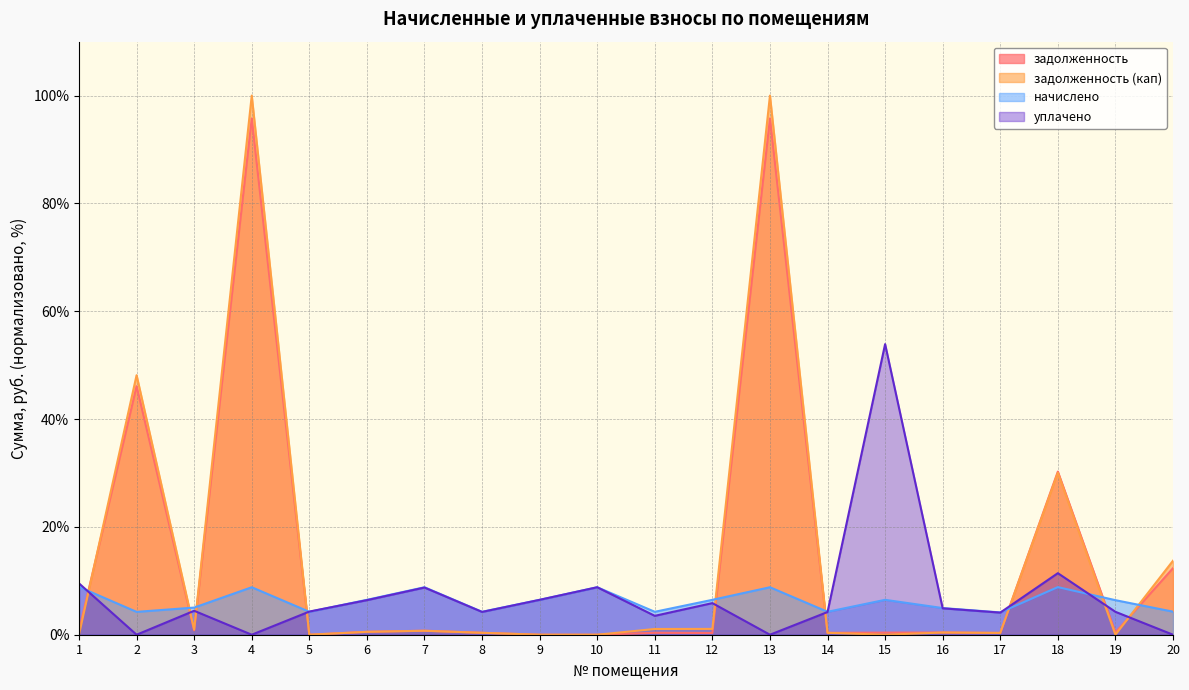

At which category does the chart reach its minimum across all series?

5